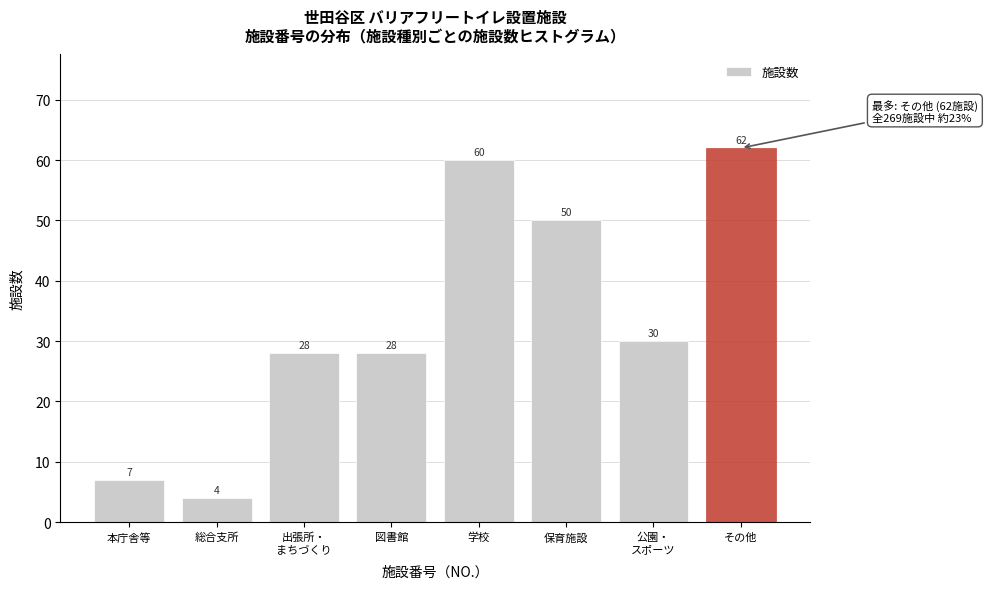

Reading left to right, extract all data points from this chart.

7	4	28	28	60	50	30	62